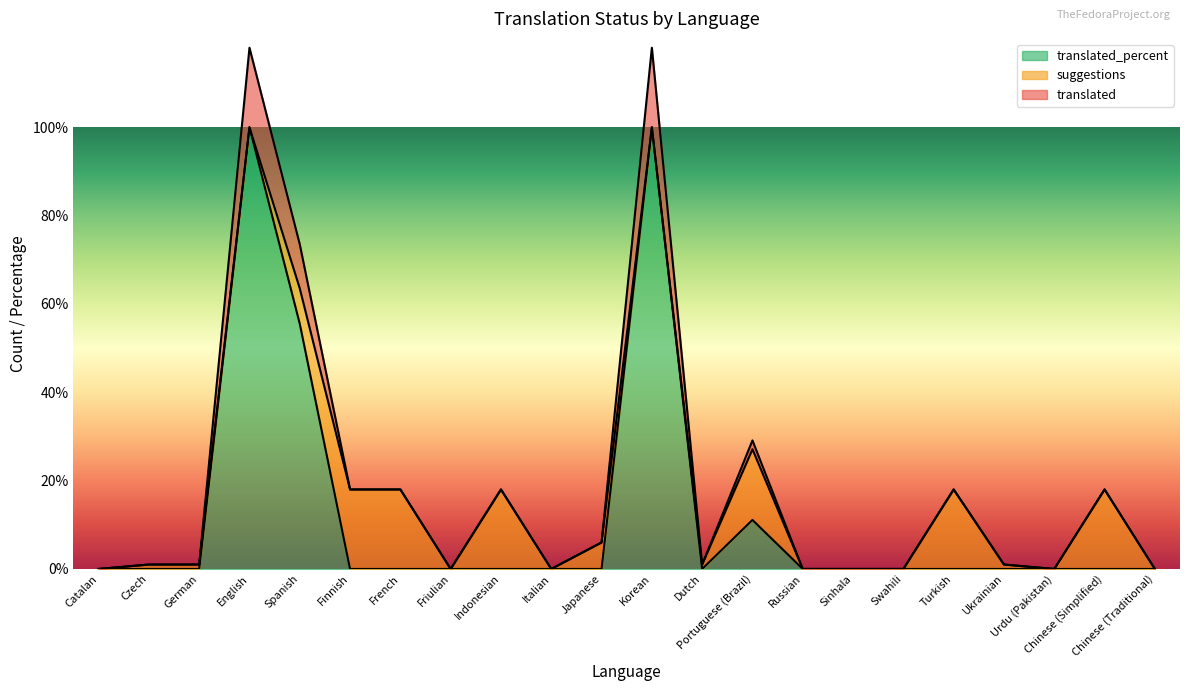

How many values in translated_percent are above zero?

4